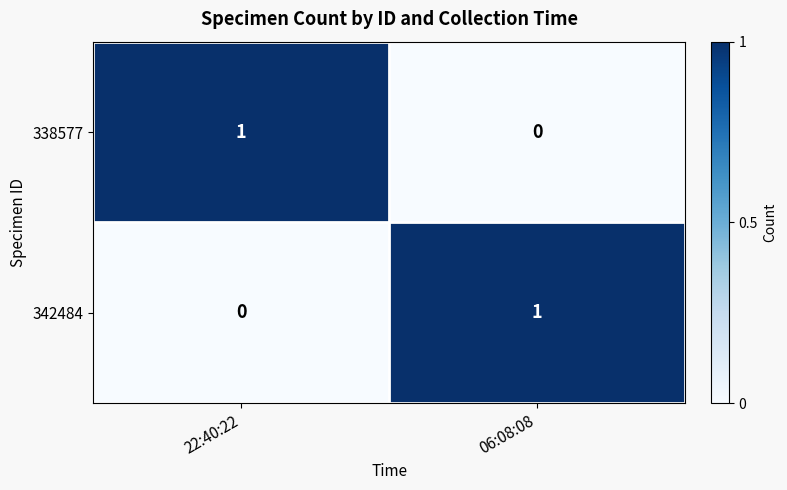

At which label is 342484 closest to 0?

22:40:22